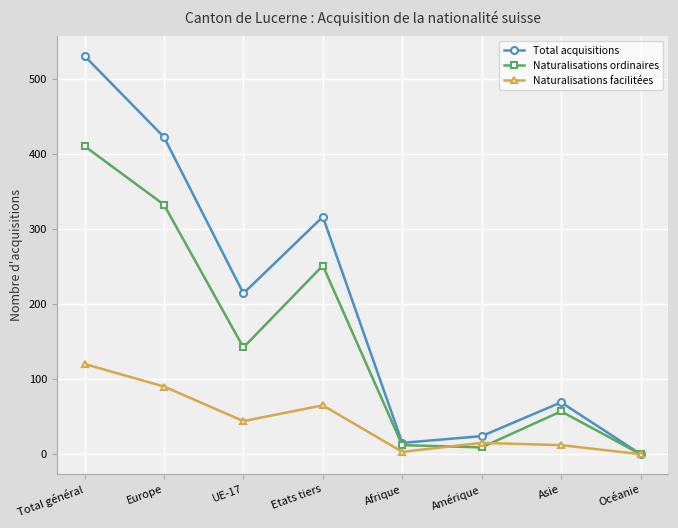

Is this an area chart (filled region under the line)?

No